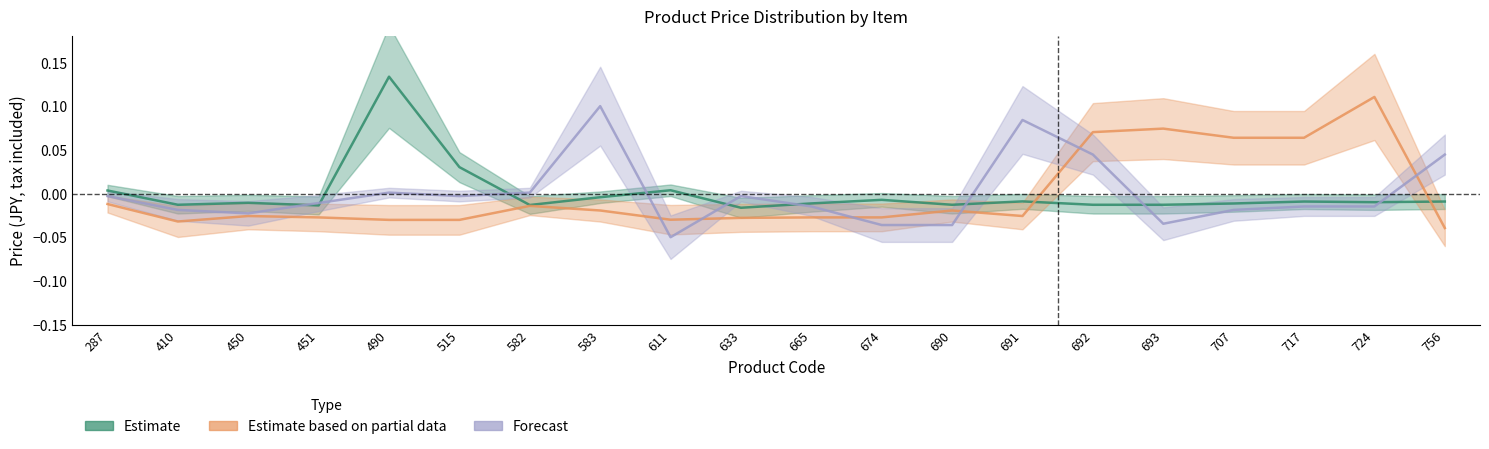

What is the difference between the maximum and second lowest values in the Forecast series?

0.1